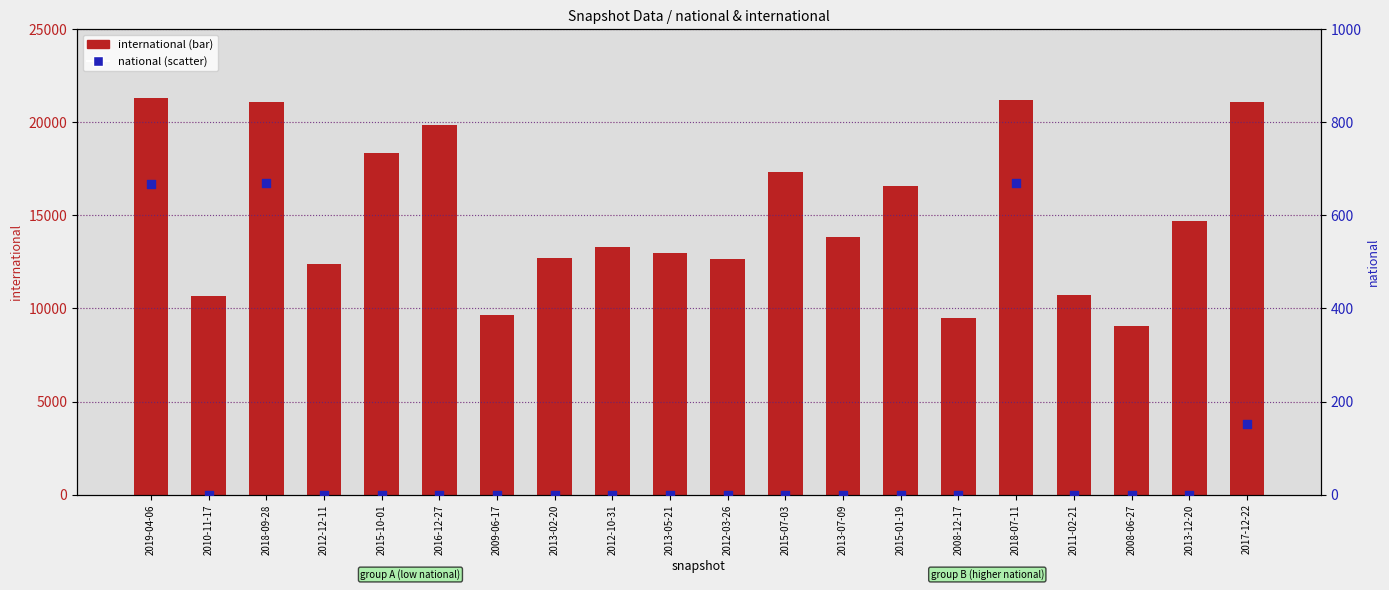

Which series reaches the maximum Y coordinate?

international